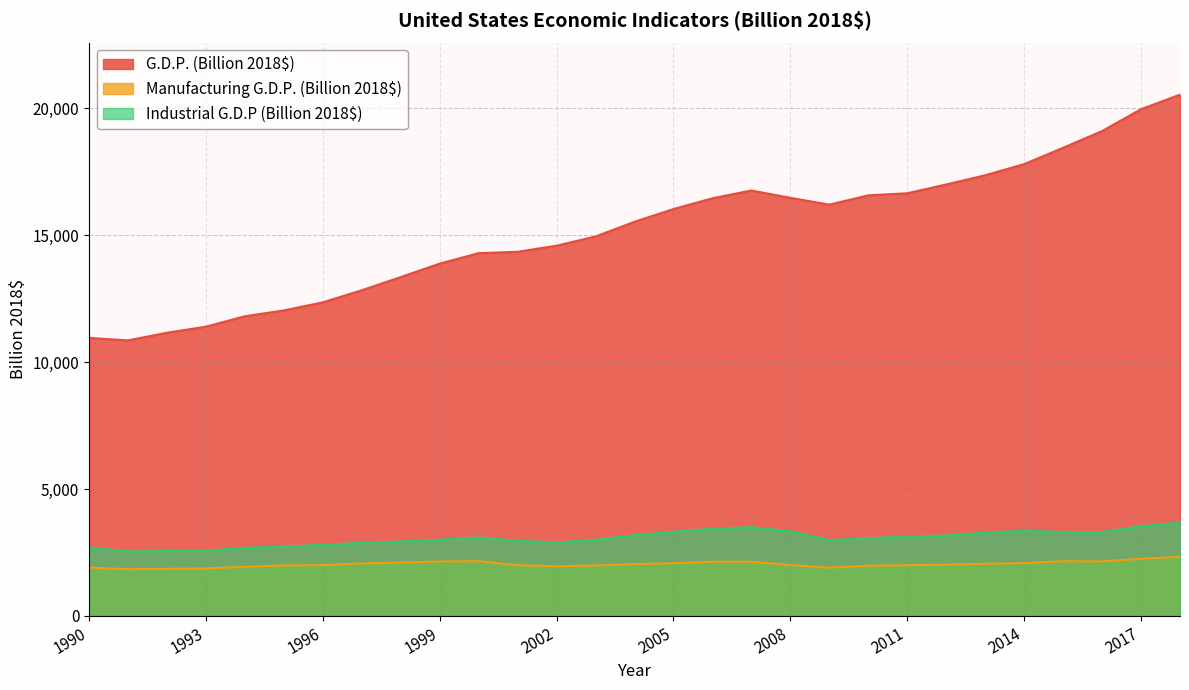

How many categories are shown in the chart?

29